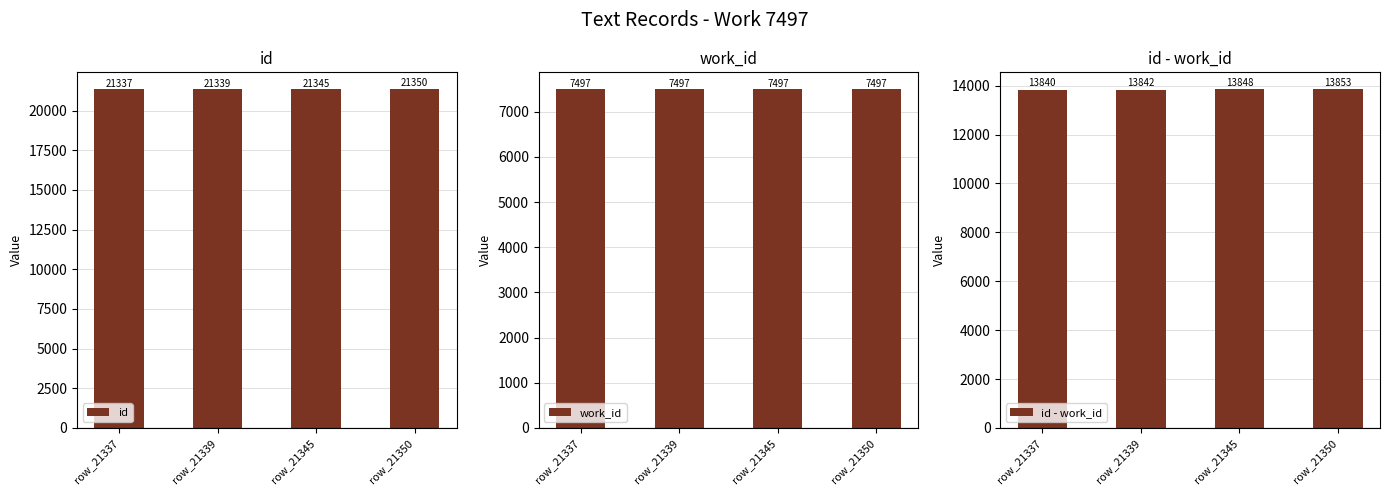

What is the spread (max minus min) of values at row_21337?

13840